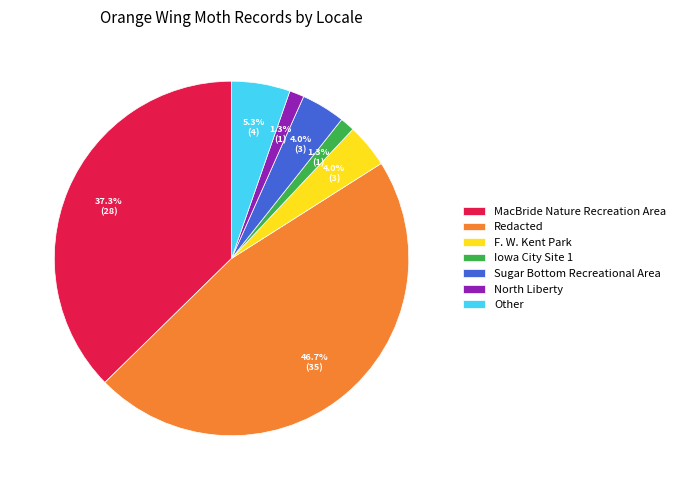

Which slice is the largest?

Redacted